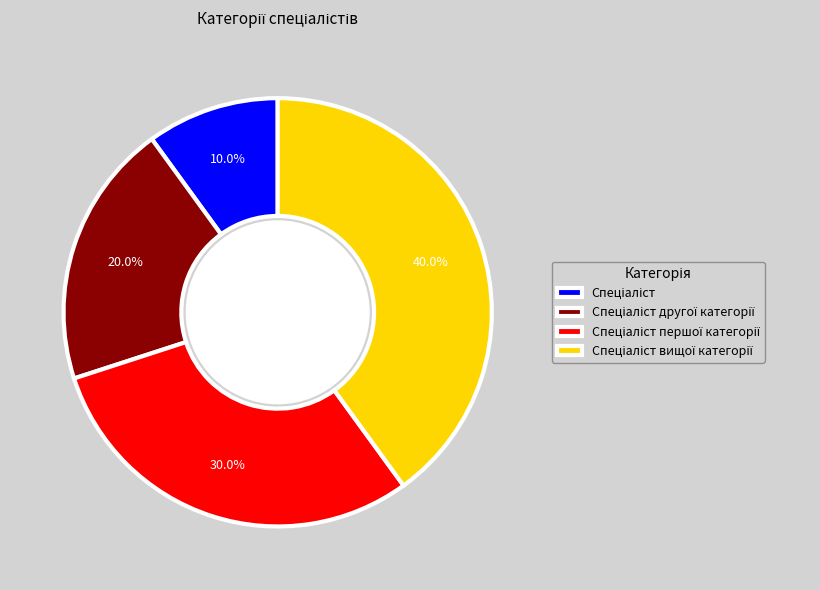

Does any single category account for the majority?

No